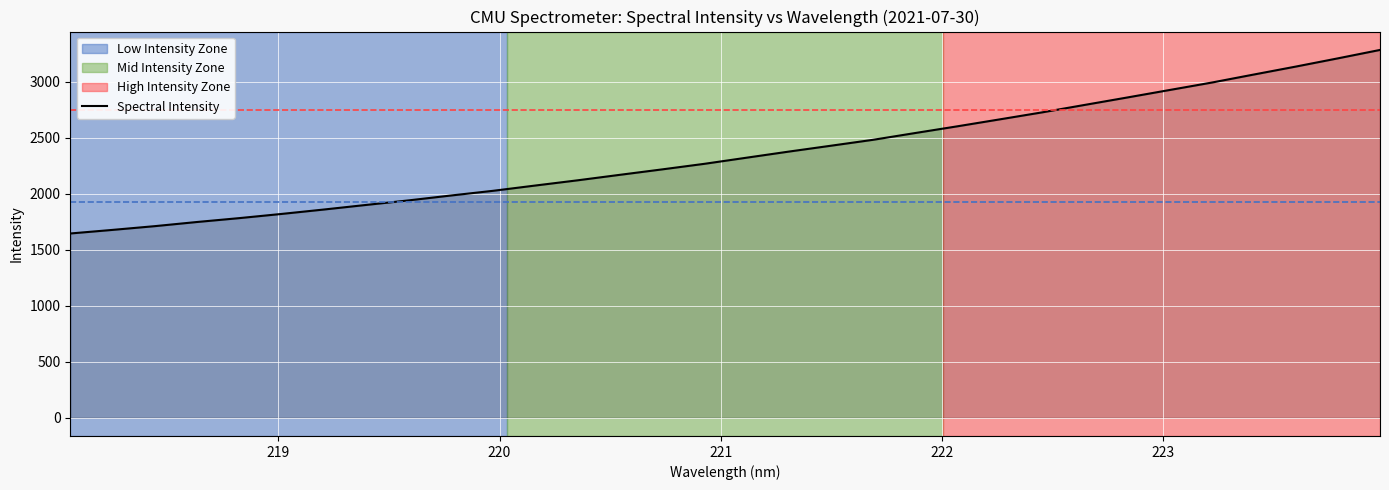

What is the sum of all values?

75299.4